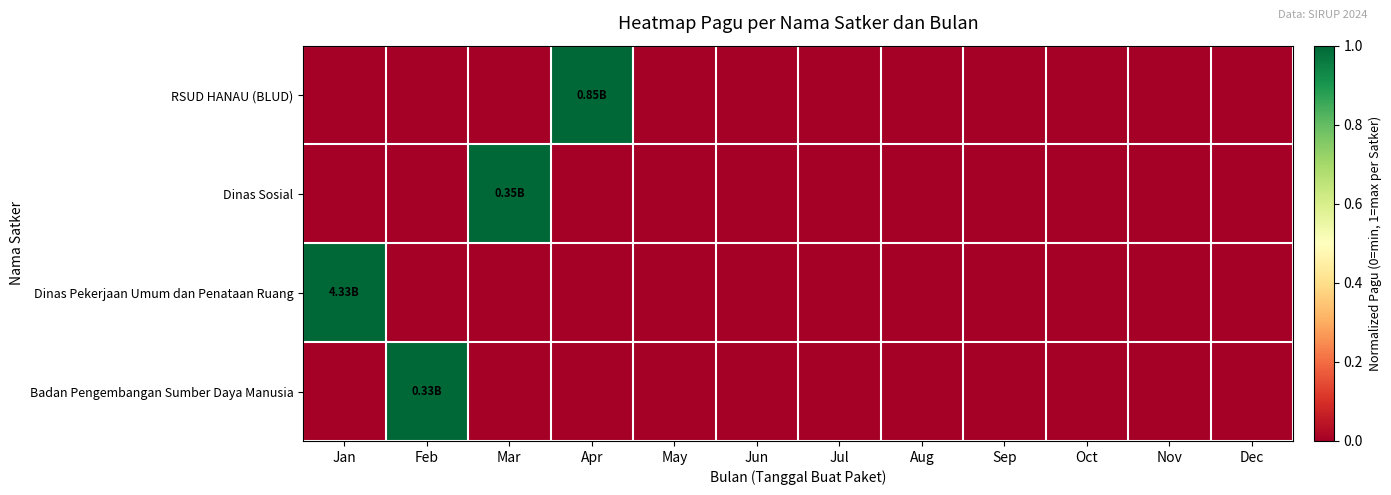

Reading left to right, what are all the values shown in this chart?

RSUD HANAU (BLUD): Jan=0	Feb=0	Mar=0	Apr=1	May=0	Jun=0	Jul=0	Aug=0	Sep=0	Oct=0	Nov=0	Dec=0
Dinas Sosial: Jan=0	Feb=0	Mar=1	Apr=0	May=0	Jun=0	Jul=0	Aug=0	Sep=0	Oct=0	Nov=0	Dec=0
Dinas Pekerjaan Umum dan Penataan Ruang: Jan=1	Feb=0	Mar=0	Apr=0	May=0	Jun=0	Jul=0	Aug=0	Sep=0	Oct=0	Nov=0	Dec=0
Badan Pengembangan Sumber Daya Manusia: Jan=0	Feb=1	Mar=0	Apr=0	May=0	Jun=0	Jul=0	Aug=0	Sep=0	Oct=0	Nov=0	Dec=0